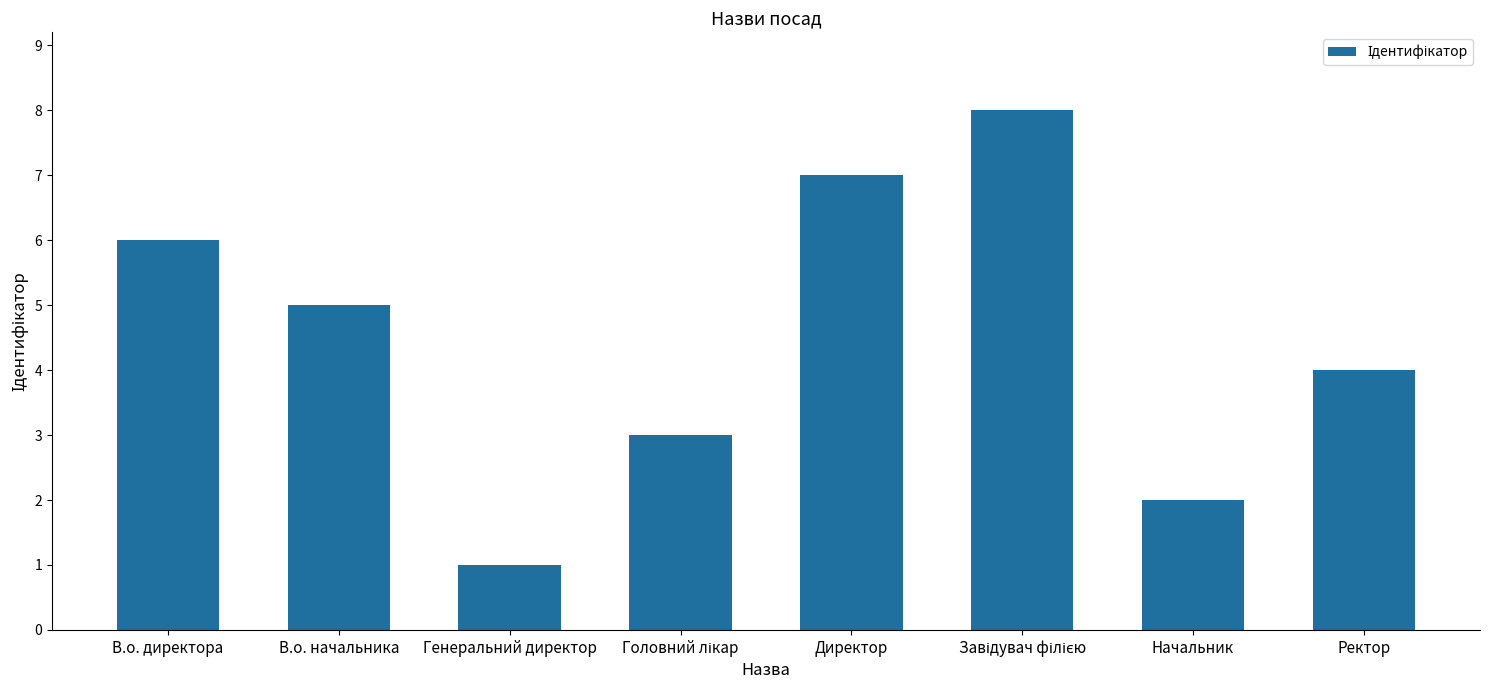

Which label corresponds to the smallest value in the chart?

Генеральний директор